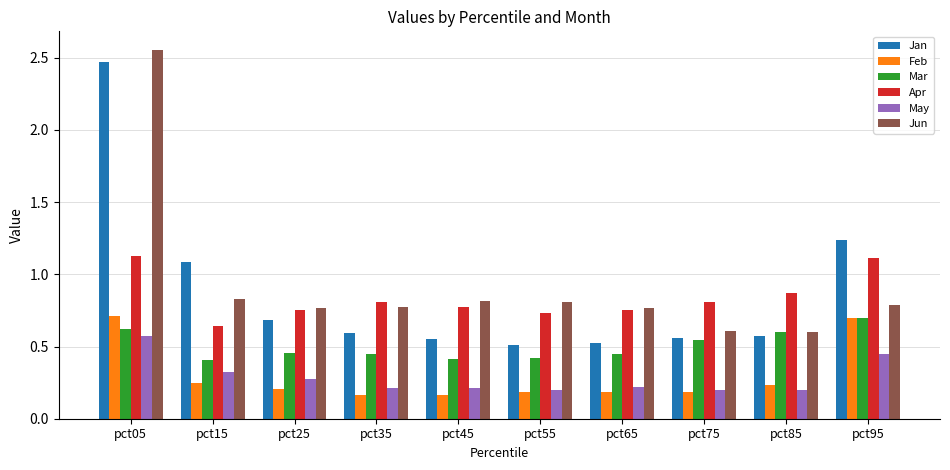

At which category does the chart reach its peak across all series?

pct05